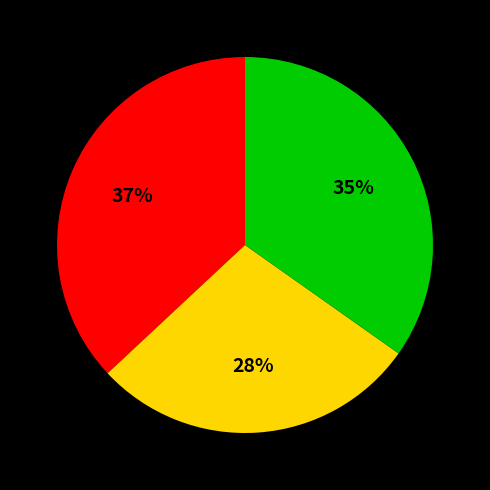

Is there any slice that represents more than half of the pie?

No